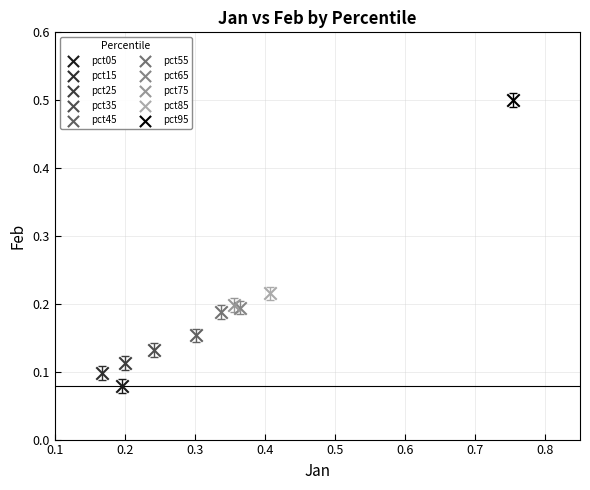

Which series contains the highest Y value?

pct95